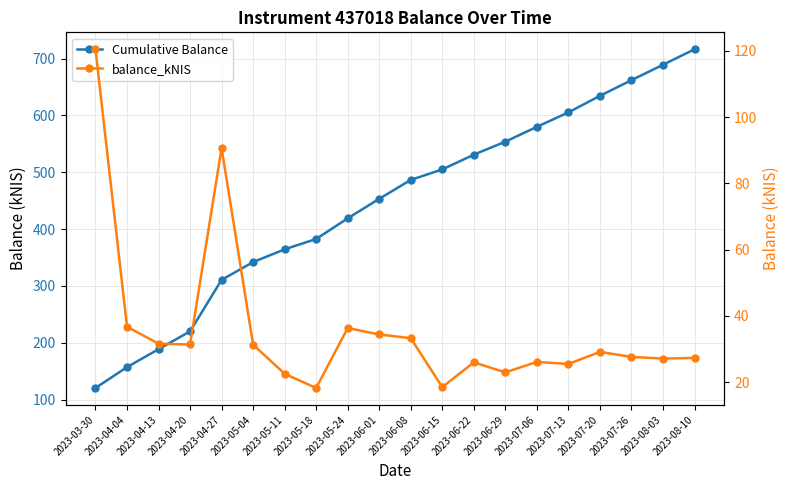

True or false: Cumulative Balance and balance_kNIS cross at least once.

False